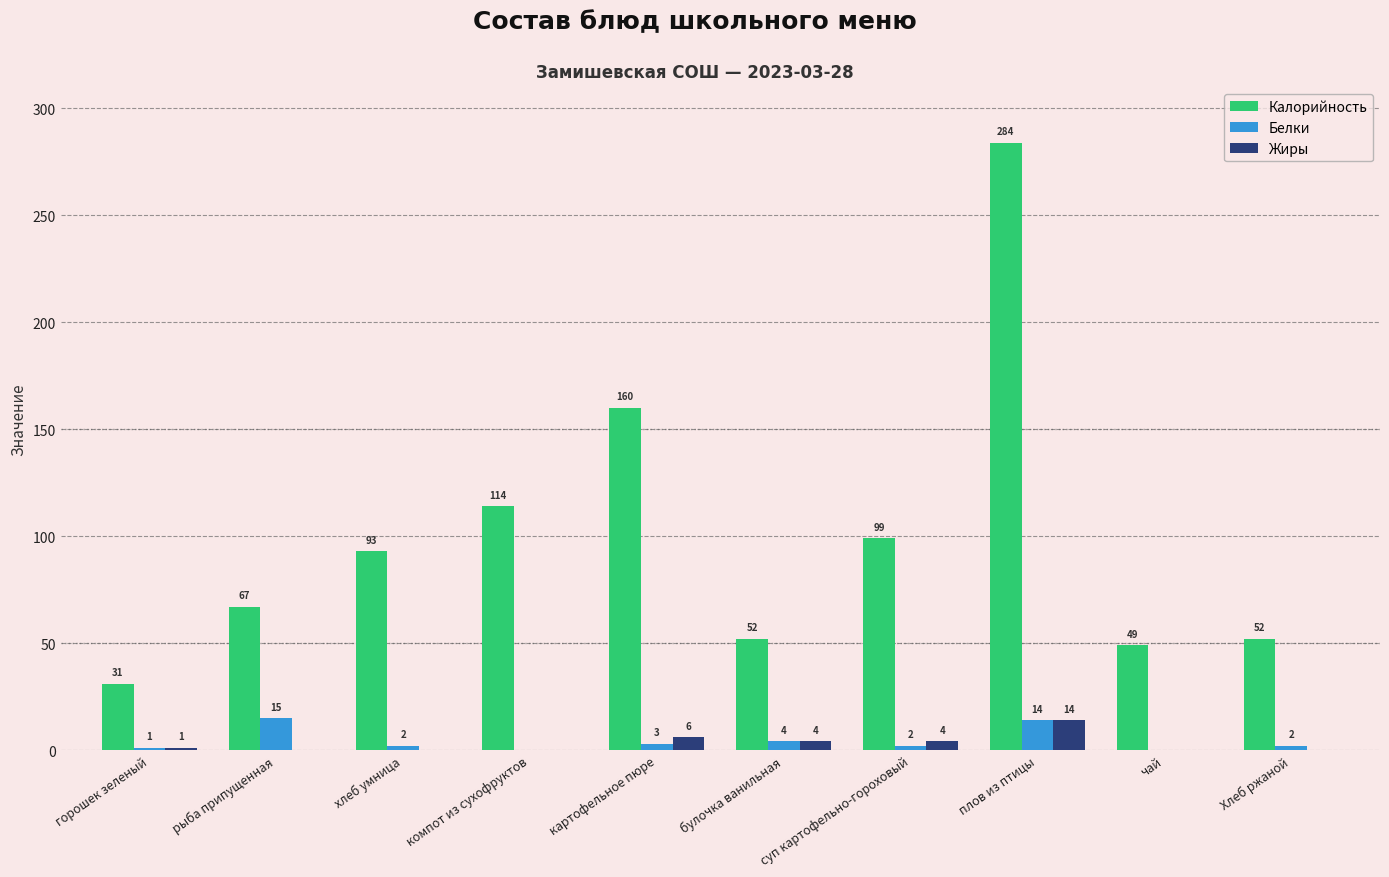

Is it true that Белки equals 2 at суп картофельно-гороховый?

True